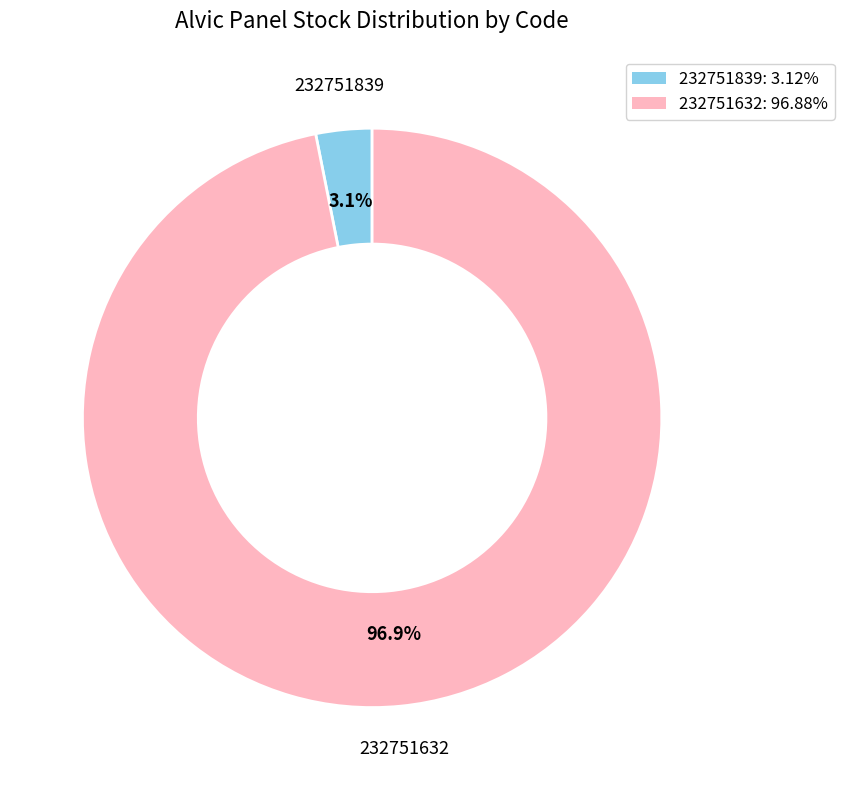

Combined, what portion of the pie is 232751632 and 232751839?

100.0%